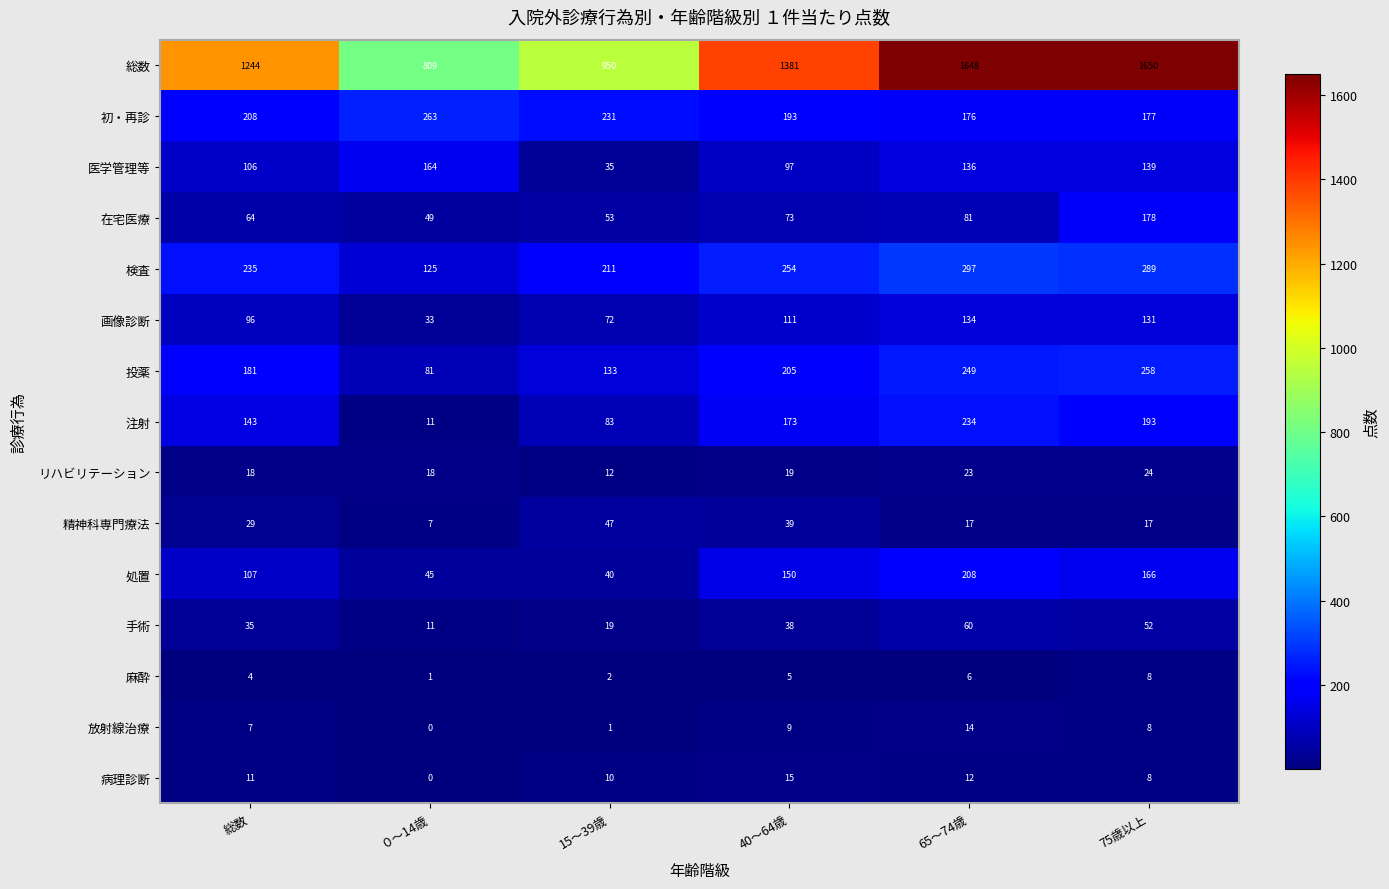

Which category has the lowest value across all series?

０～14歳